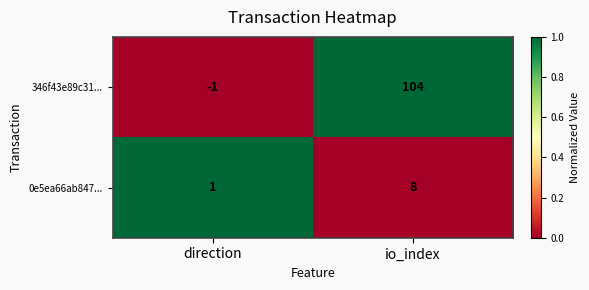

Reading left to right, list all the values displayed in this chart.

346f43e89c31...: direction=-1	io_index=104
0e5ea66ab847...: direction=1	io_index=8